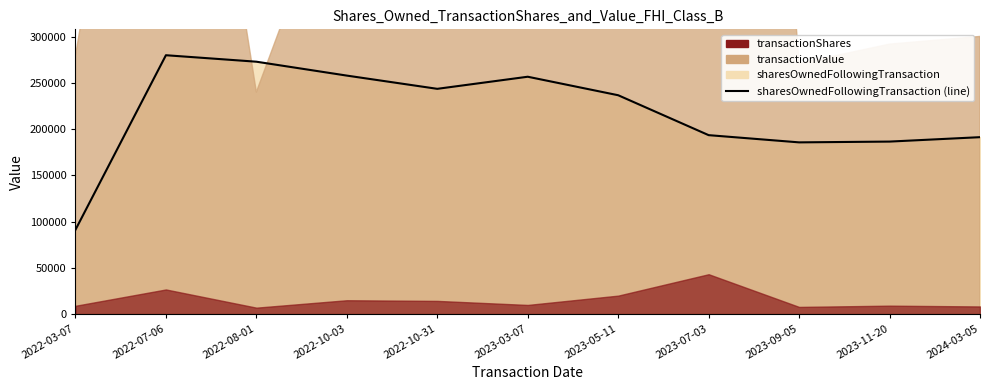

Where is the data nearest to the value 185491?

2023-09-05